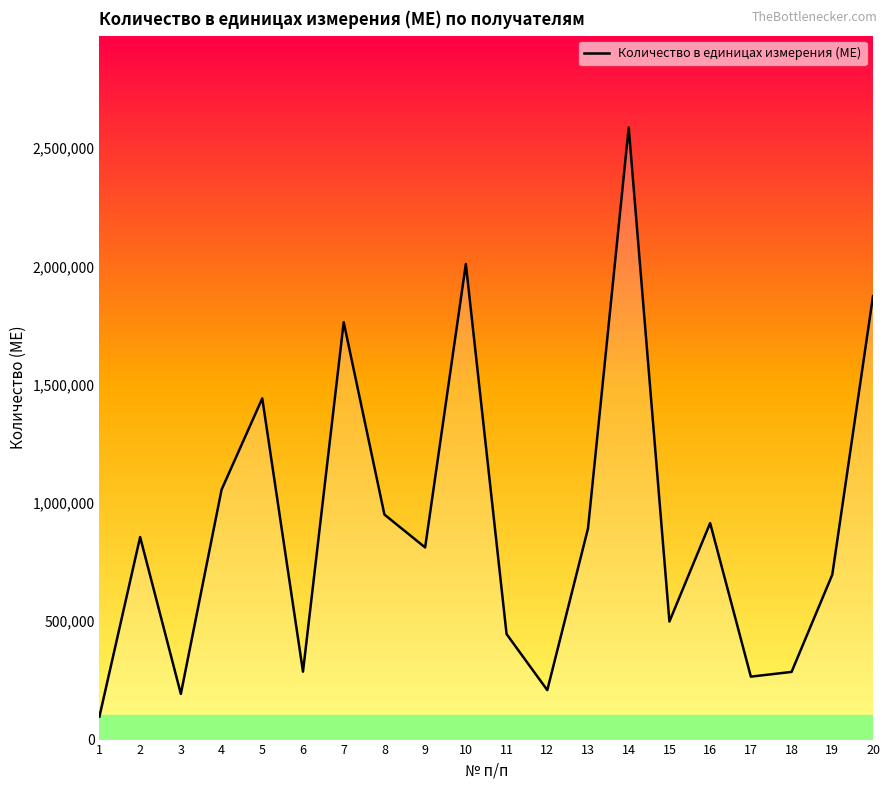

What is the ratio of the value at 8 to the value at 12?

4.6